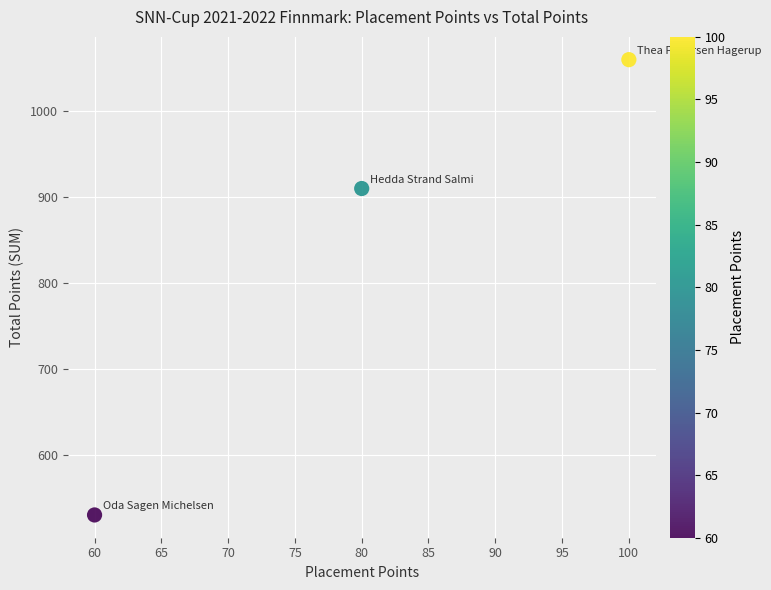

What is the average X value?

80